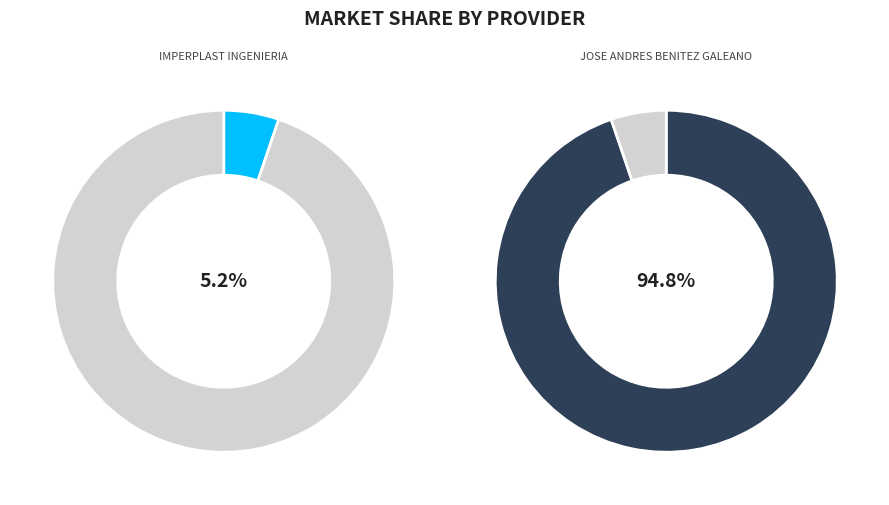

What is the total percentage of JOSE ANDRES BENITEZ GALEANO and IMPERPLAST INGENIERIA?

100.0%